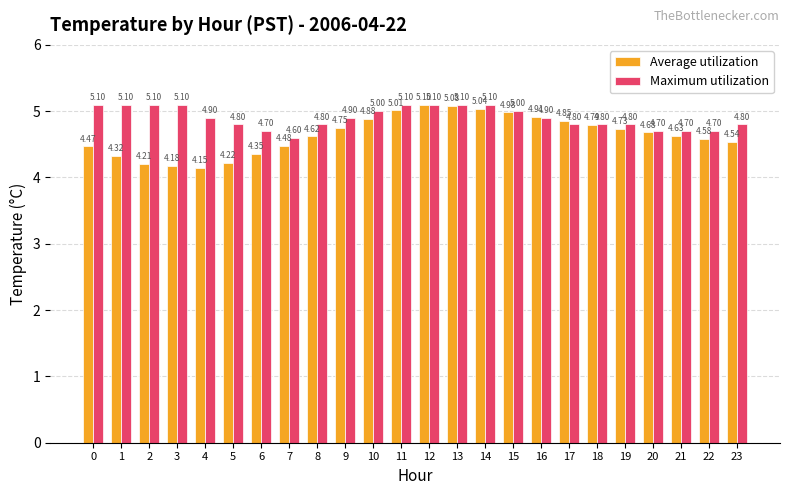

What is the sum of the Maximum utilization values at 10 and 2?

10.1